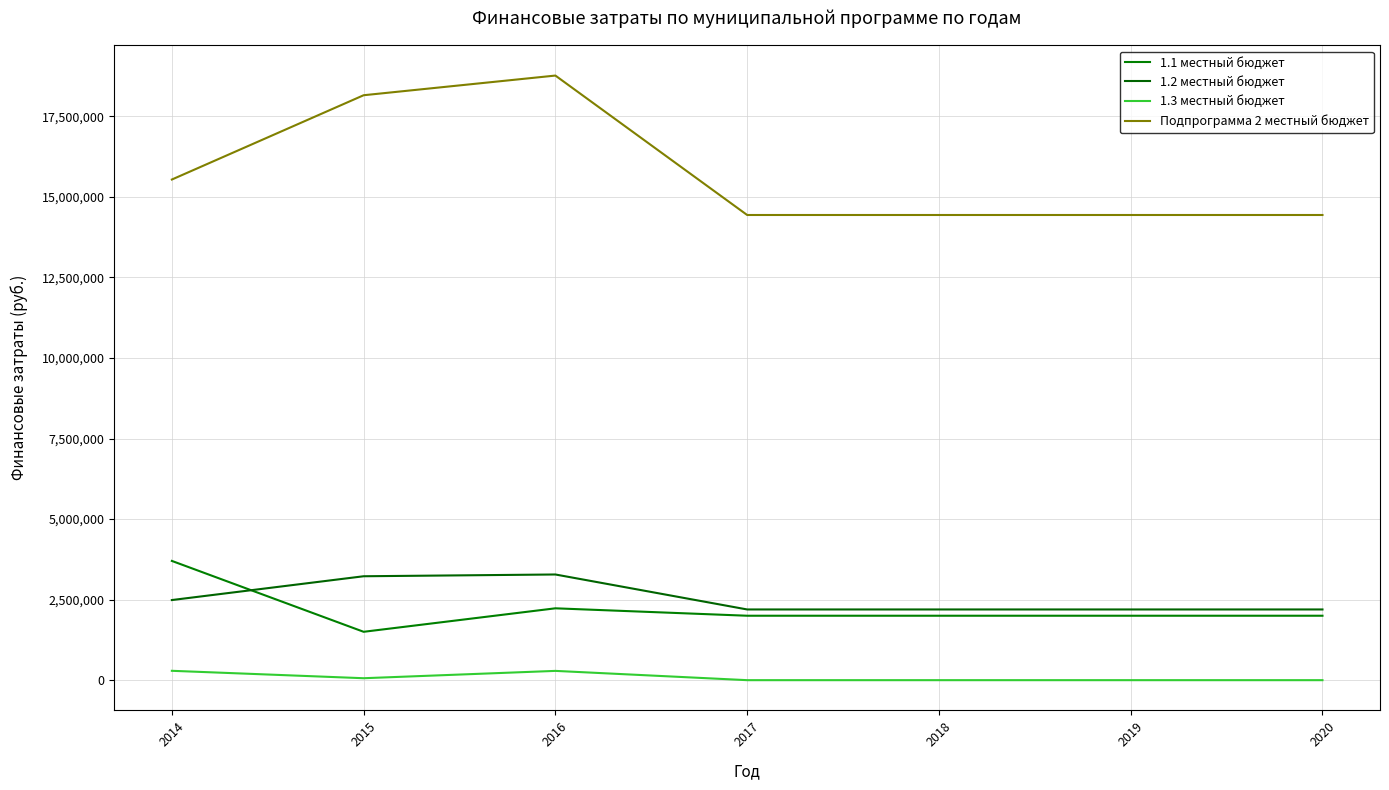

Reading left to right, extract all data points from this chart.

1.1 местный бюджет: 3701455.5	1501475.9	2230432.5	2000000.0	2000000.0	2000000.0	2000000.0
1.2 местный бюджет: 2486807.9	3225487.8	3280334.8	2194698.0	2194698.0	2194698.0	2194698.0
1.3 местный бюджет: 290593.7	60428.6	288000.0	0.0	0.0	0.0	0.0
Подпрограмма 2 местный бюджет: 15539429.3	18156155.0	18766661.7	14438670.0	14438670.0	14438670.0	14438670.0